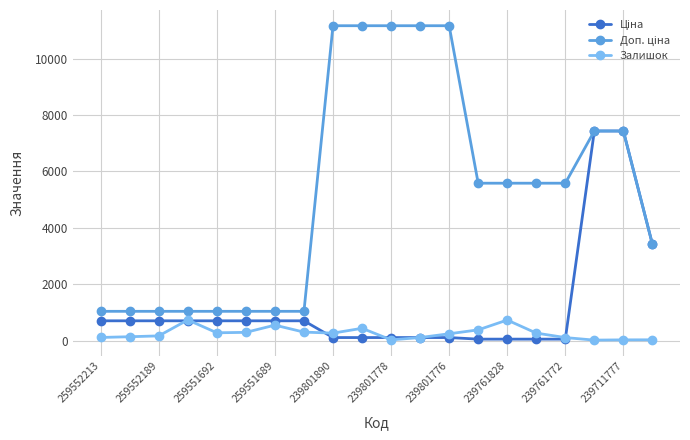

What is the maximum value shown in the chart?

11169.0